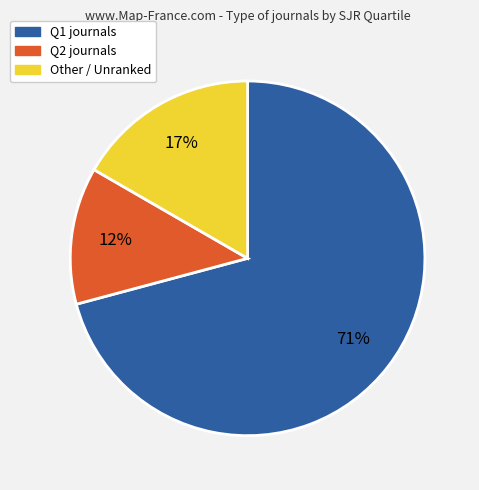

Which category has the smallest portion of the pie?

Q2